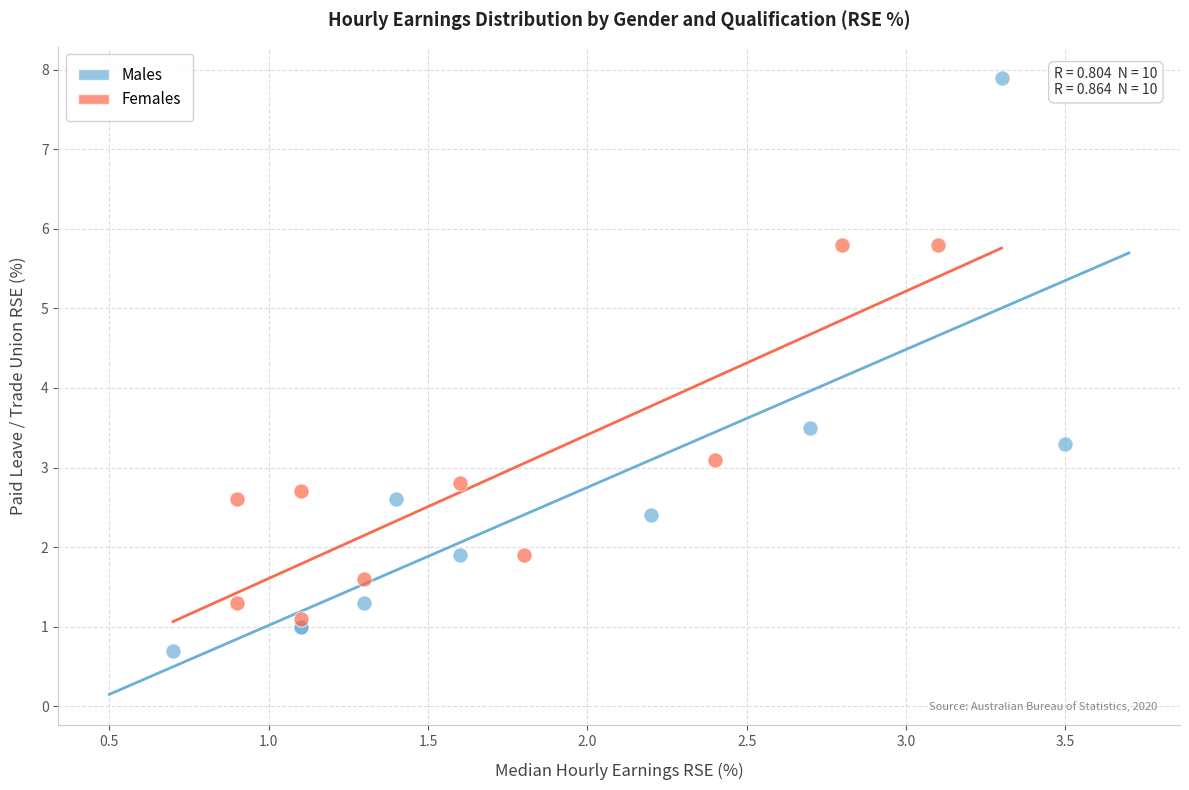

Which series contains the lowest Y value?

Males